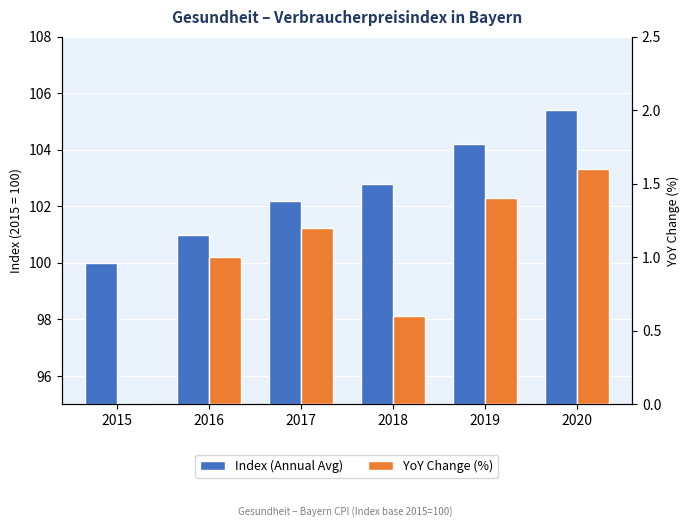

Reading left to right, transcribe all the data shown in this chart.

Index (Annual Avg): 100.0	101.0	102.2	102.8	104.2	105.4
YoY Change (%): 0.0	1.0	1.2	0.6	1.4	1.6